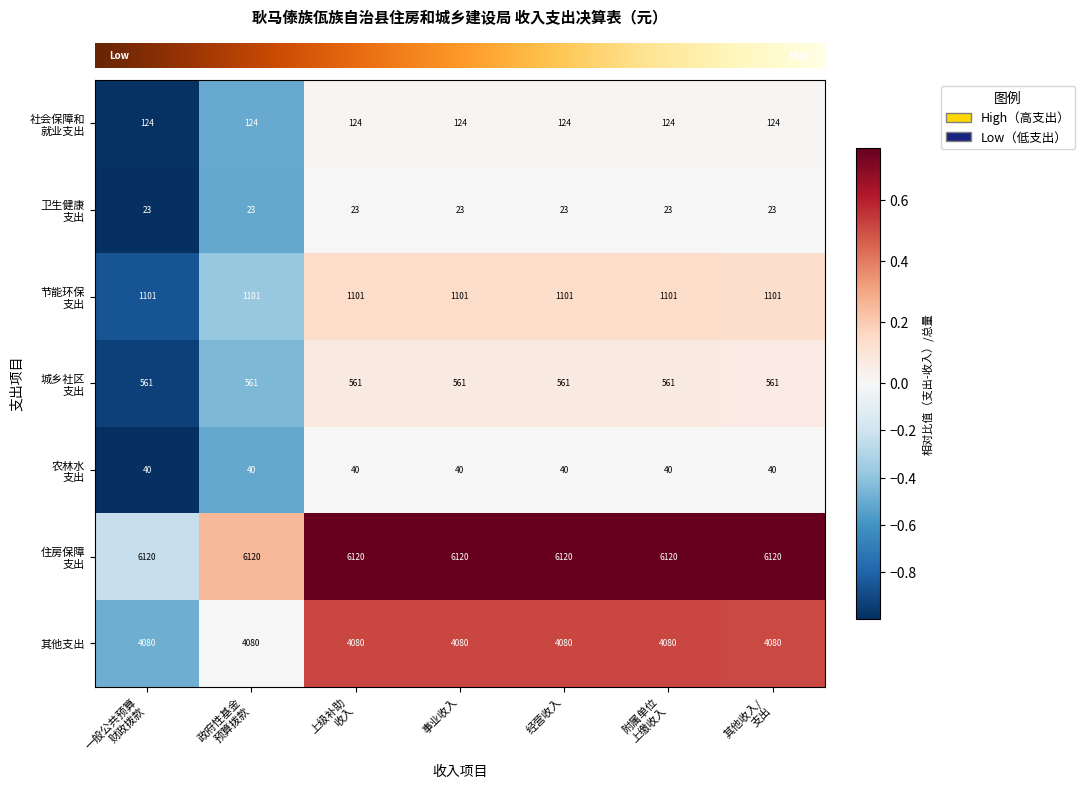

What is the minimum value shown in the chart?

23